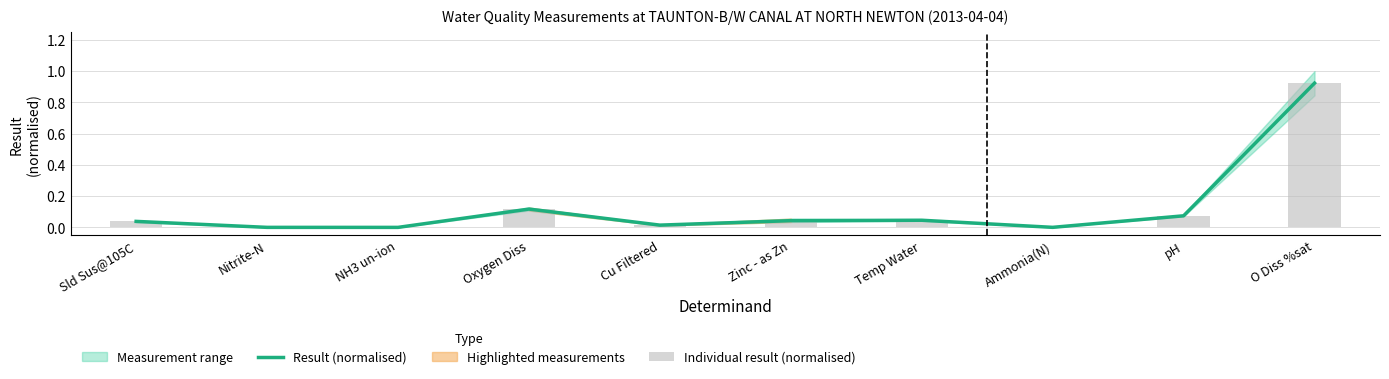

Does the chart contain any negative values?

No